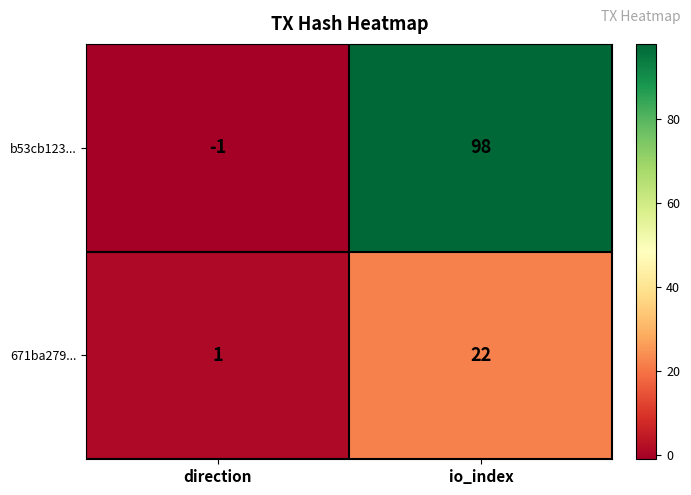

How many data points in b53cb123... are less than 98?

1